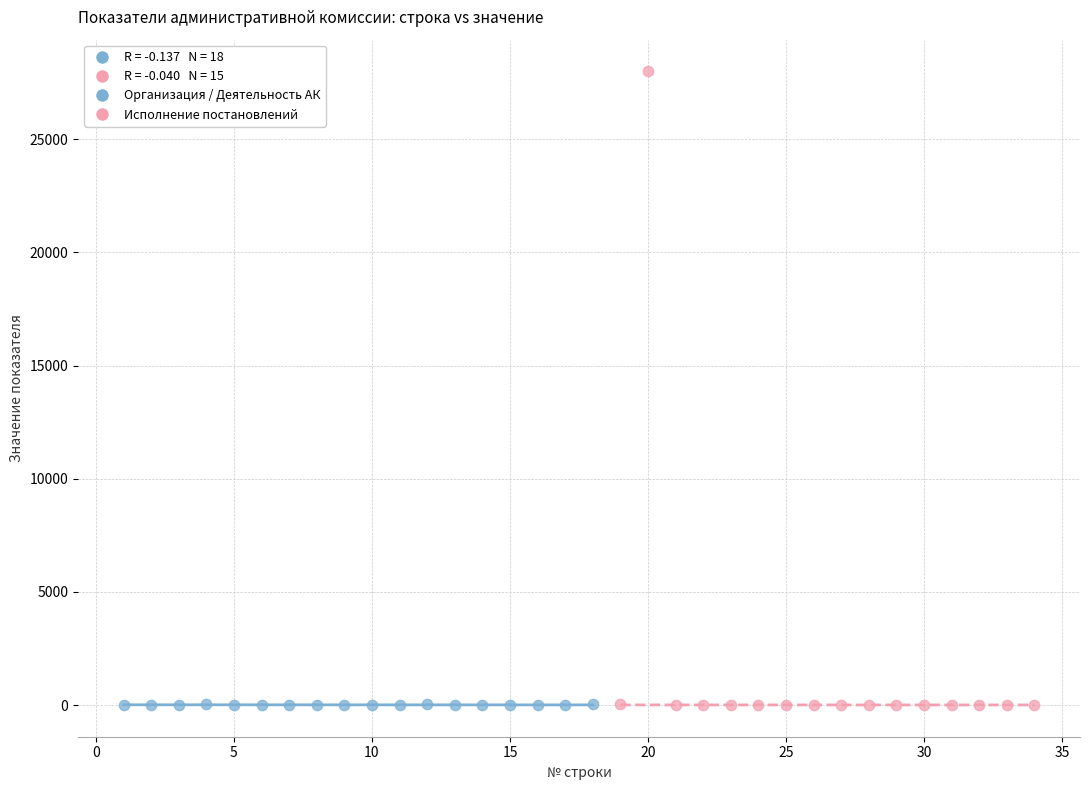

Which series has the largest Y range (max minus min)?

Исполнение постановлений